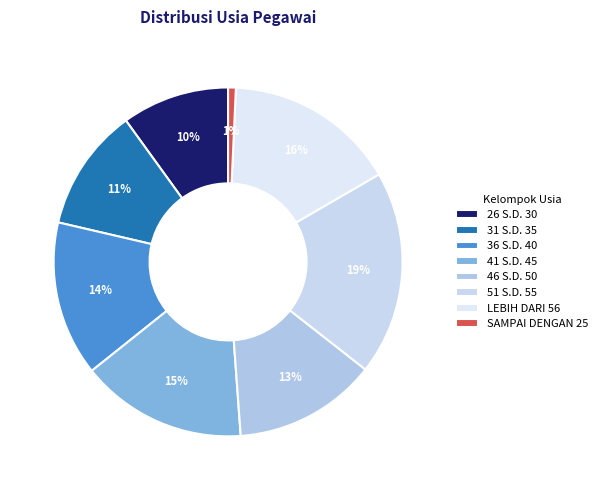

The 51 S.D. 55 slice represents 29% of the pie. True or false?

False